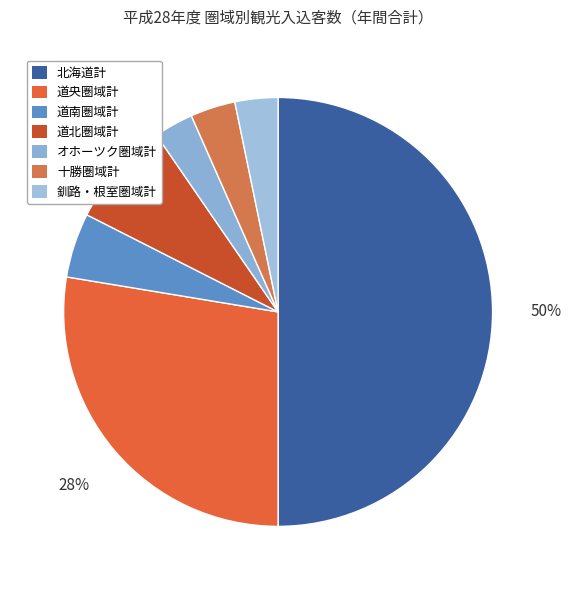

The オホーツク圏域計 slice represents 3% of the pie. True or false?

True